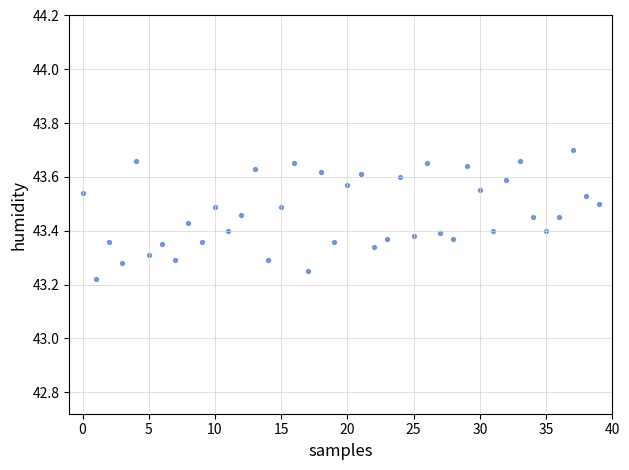

How many data points are displayed?

40